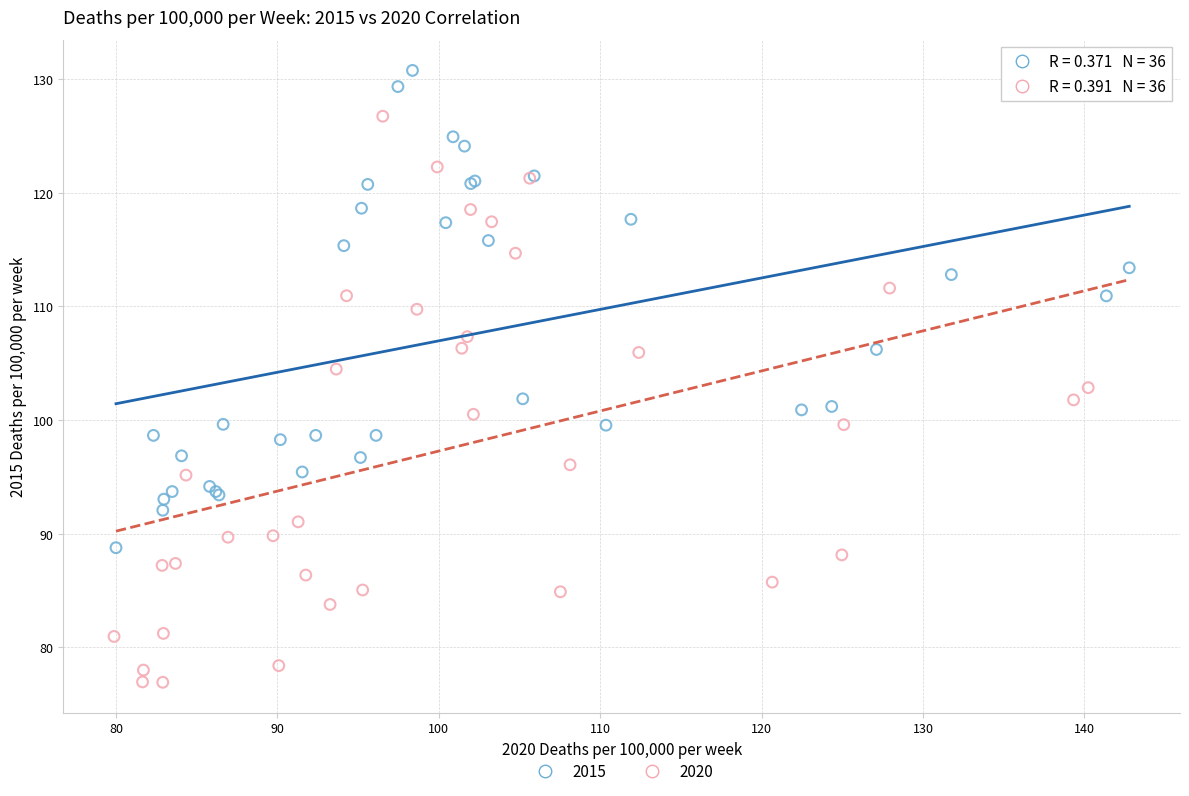

Which series reaches the minimum Y coordinate?

2020